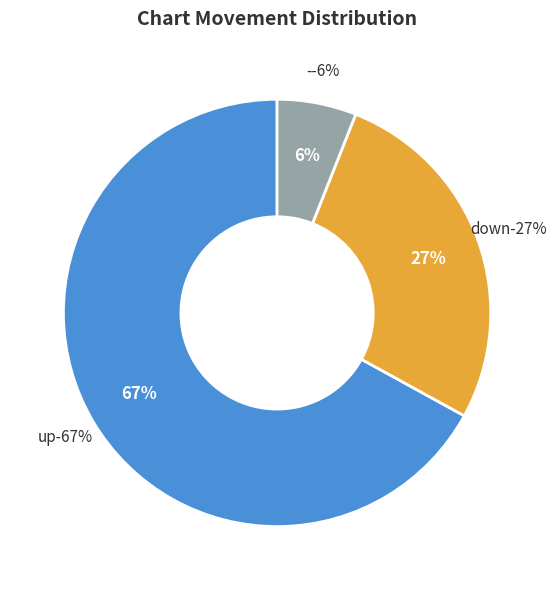

Rank the categories by value from highest to lowest.

up, down, -